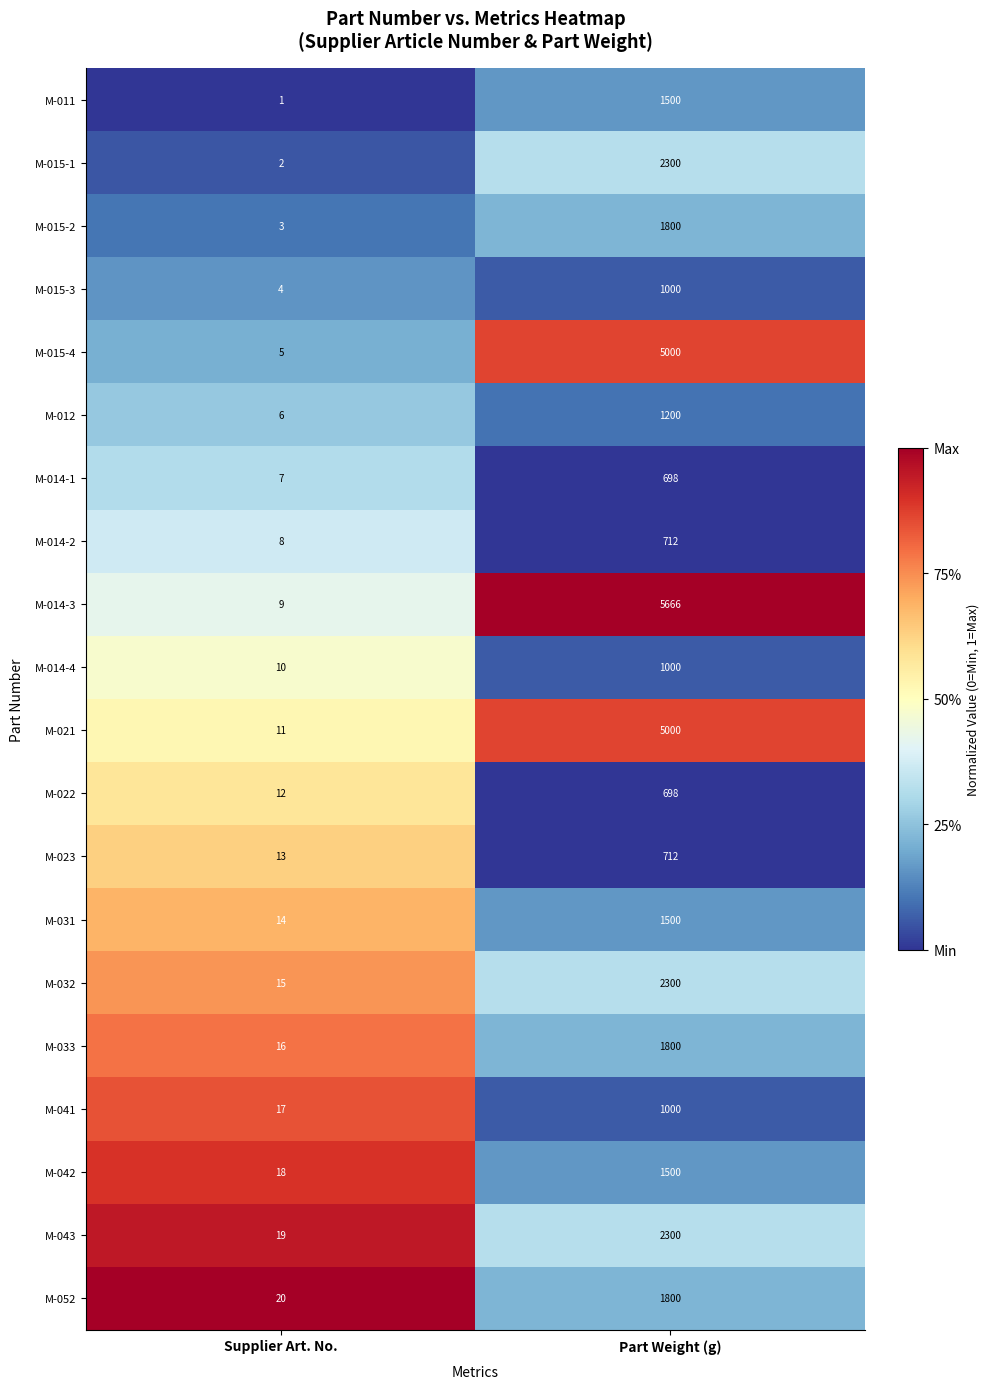

What is the spread (max minus min) of values at Supplier Art. No.?

19